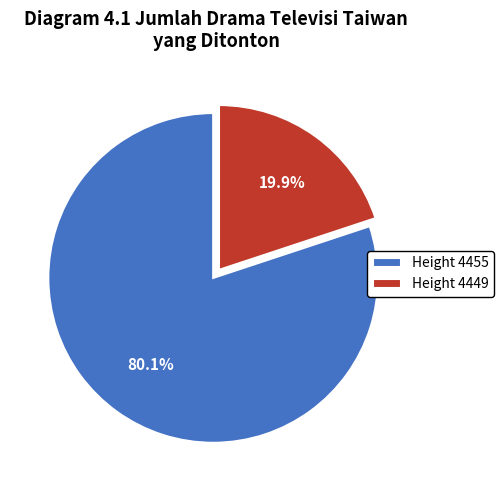

Which category has the biggest portion of the pie?

Height 4455